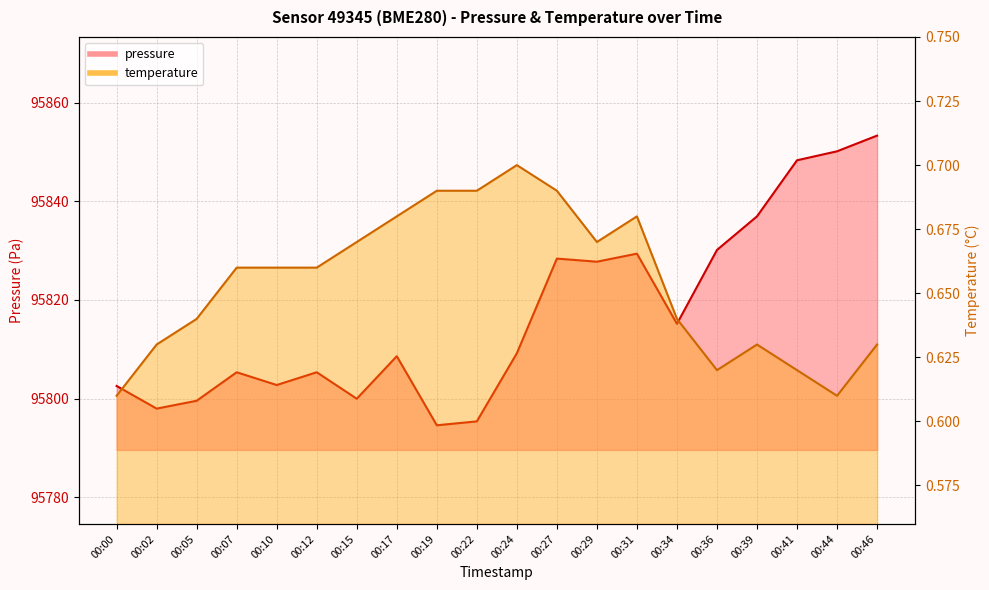

How many interior local peaks does the pressure series have?

5